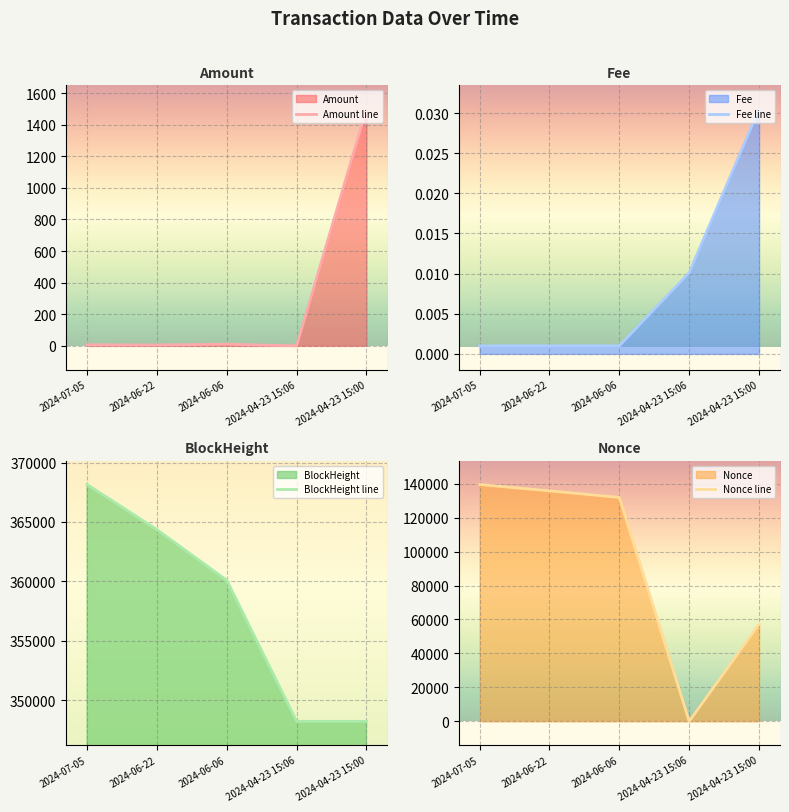

What is the sum of all Amount values?

1522.0